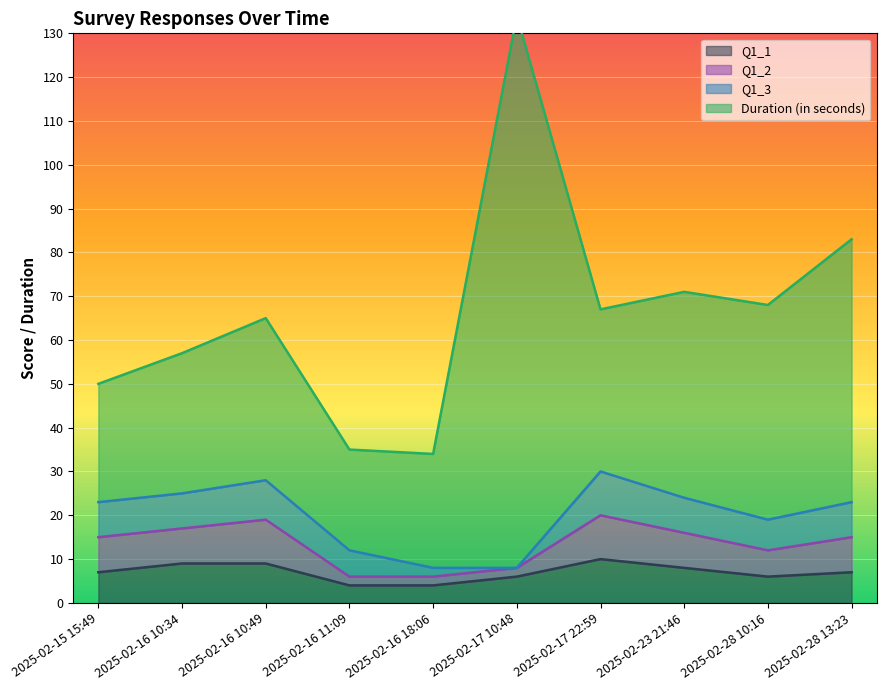

The Q1_1 series shows 10 at 2025-02-17 10:48. True or false?

False